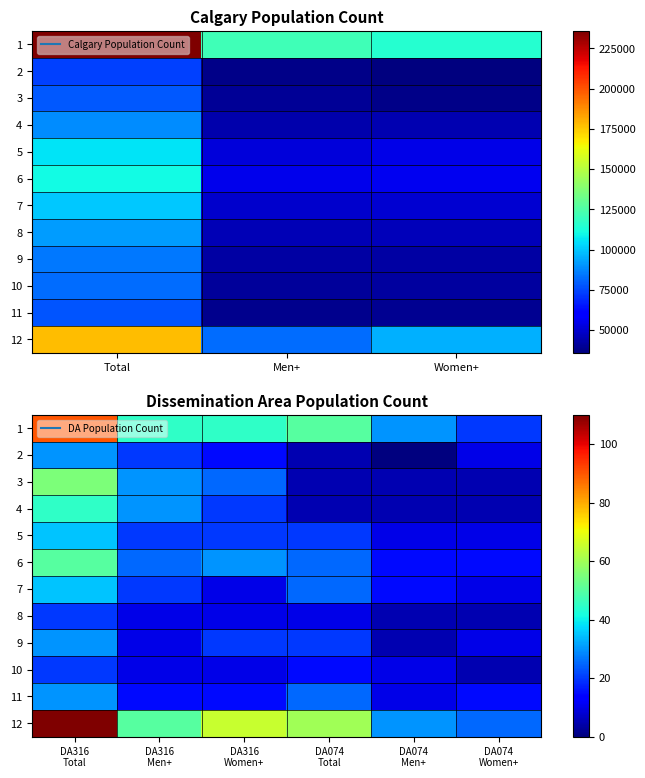

How many series are shown in this chart?

12